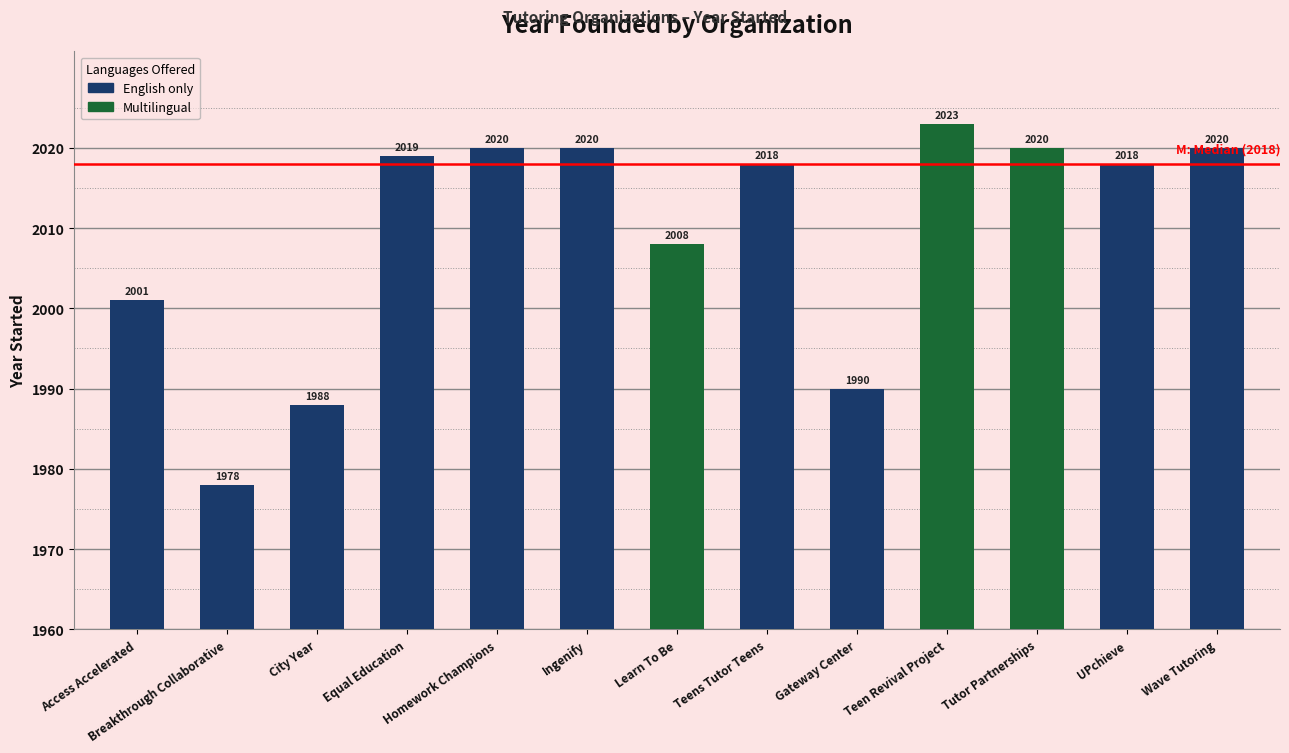

What is the difference between the values at Gateway Center and City Year?

2